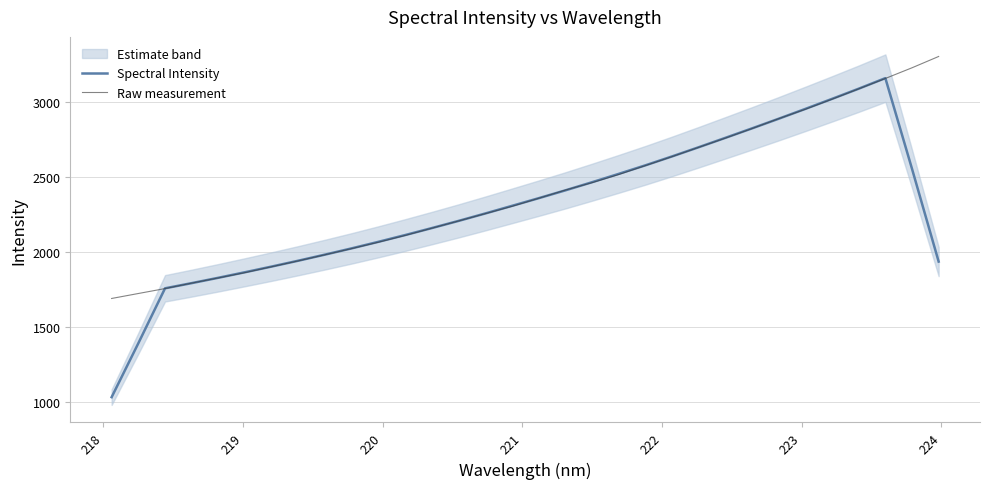

What is the value of the Spectral Intensity point at the 30th from the left?

3156.2